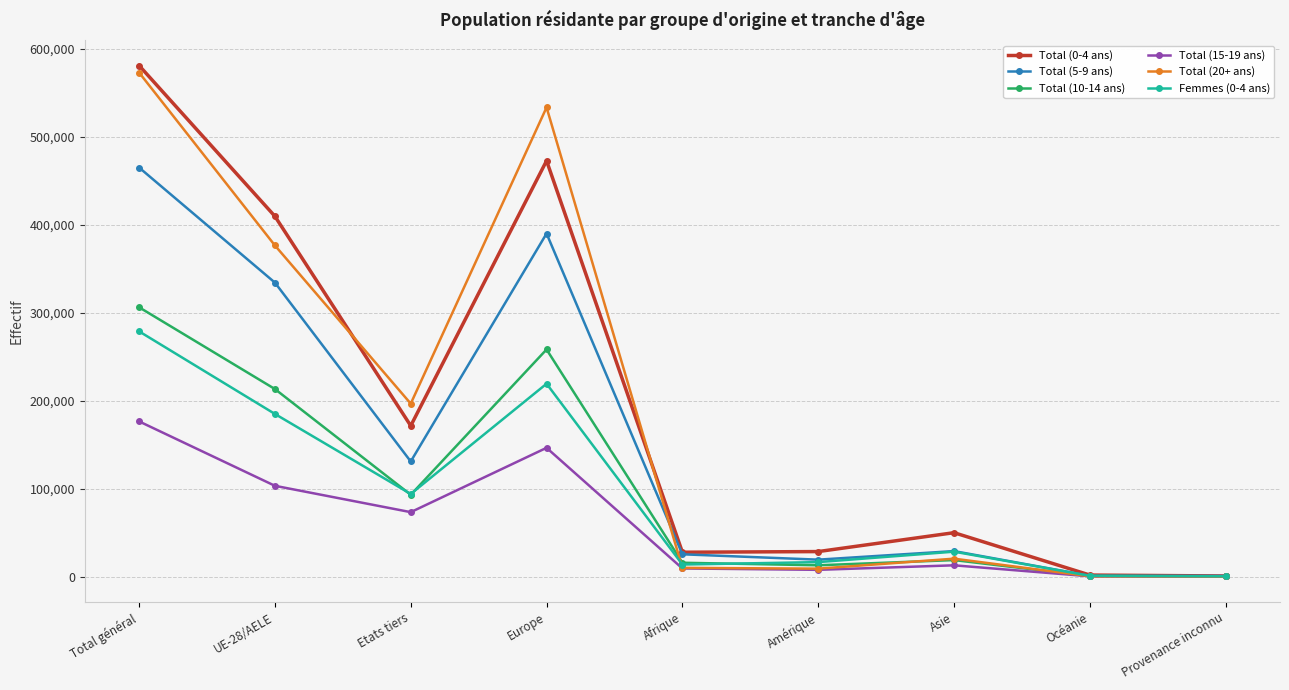

True or false: Total (20+ ans) and Femmes (0-4 ans) cross at least once.

True